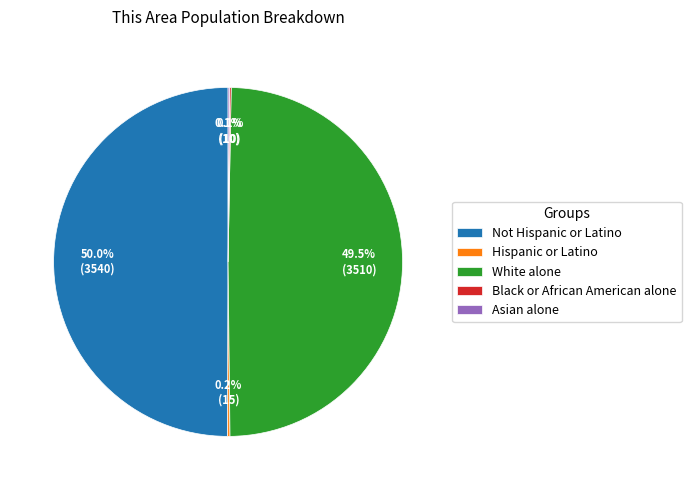

What portion of the pie excludes White alone?

50.5%